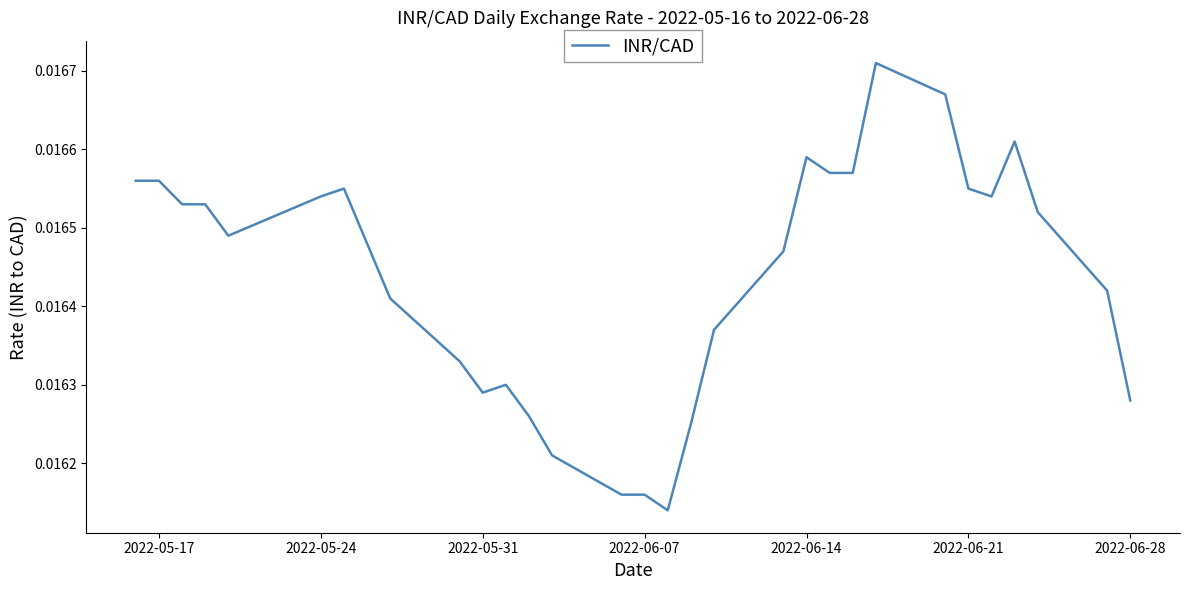

How many points are lower than both their immediate neighbors (excluding endpoints)?

4